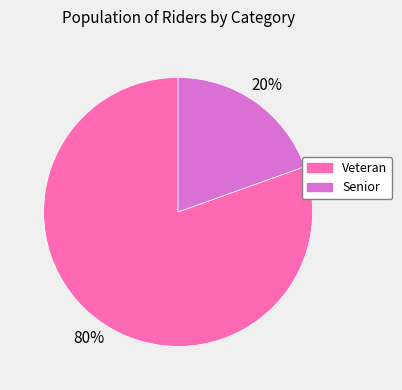

Is it true that Veteran is 71% of the pie?

False